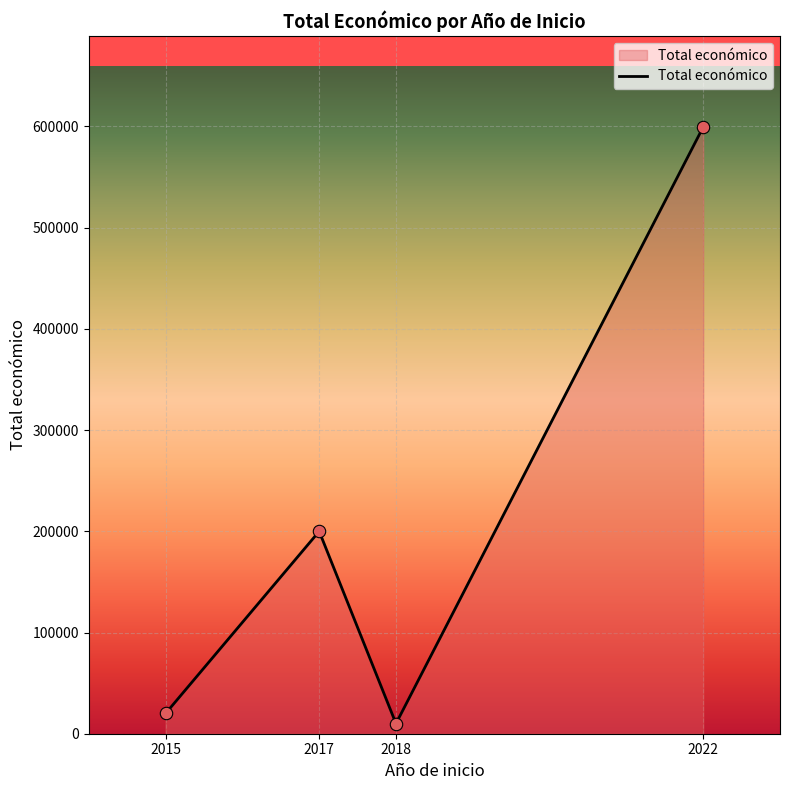

What is the change in value from 2018 to 2022?

+589480